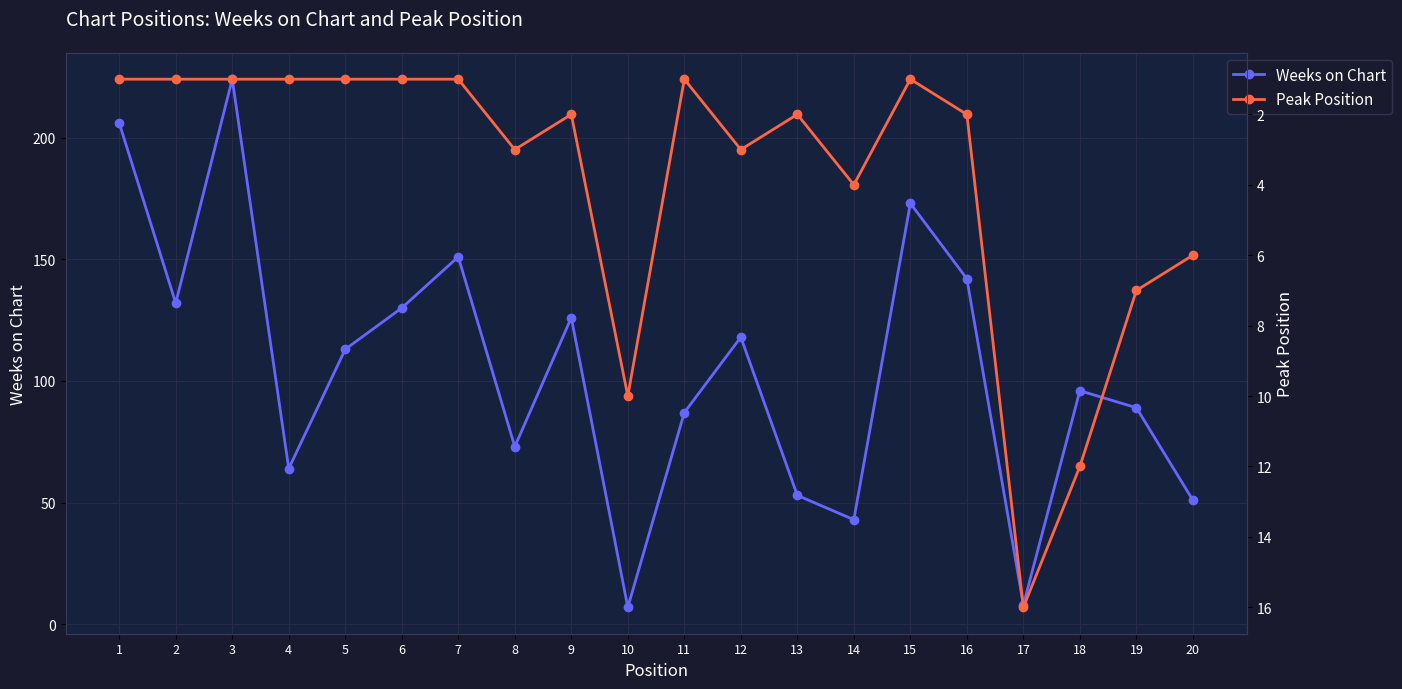

Which series has the largest range (max minus min)?

Weeks on Chart